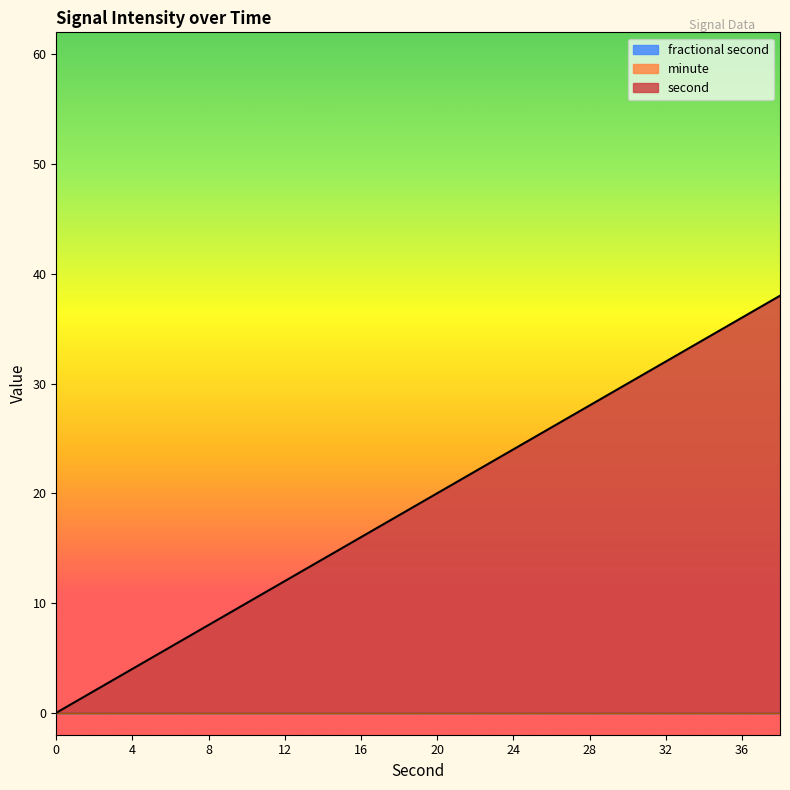

Which category has the highest value in the second series?

38